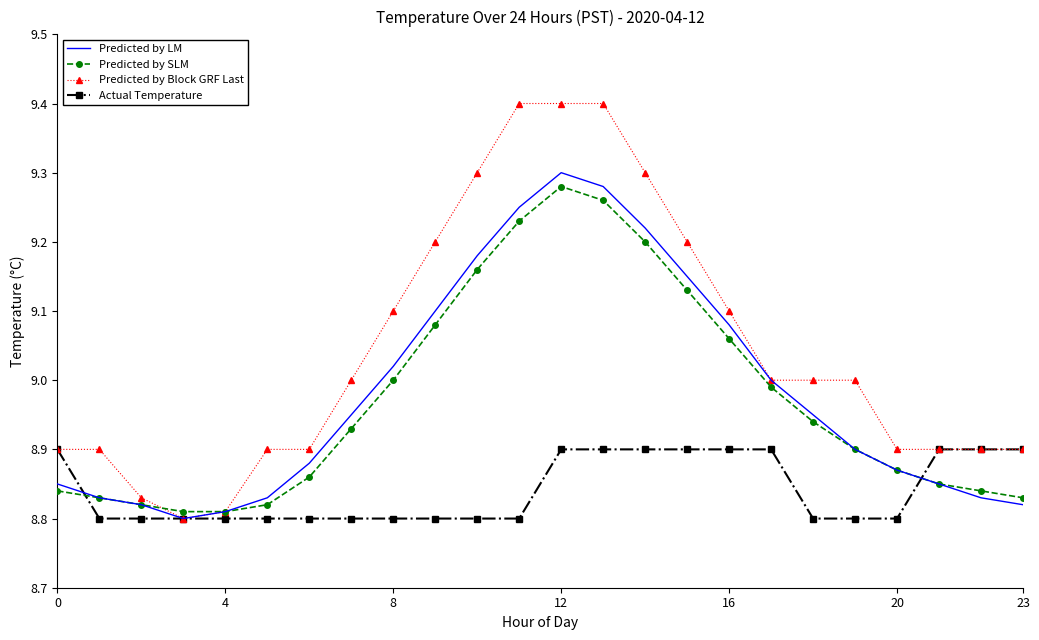

Which series has the widest spread of values?

Predicted by Block GRF Last